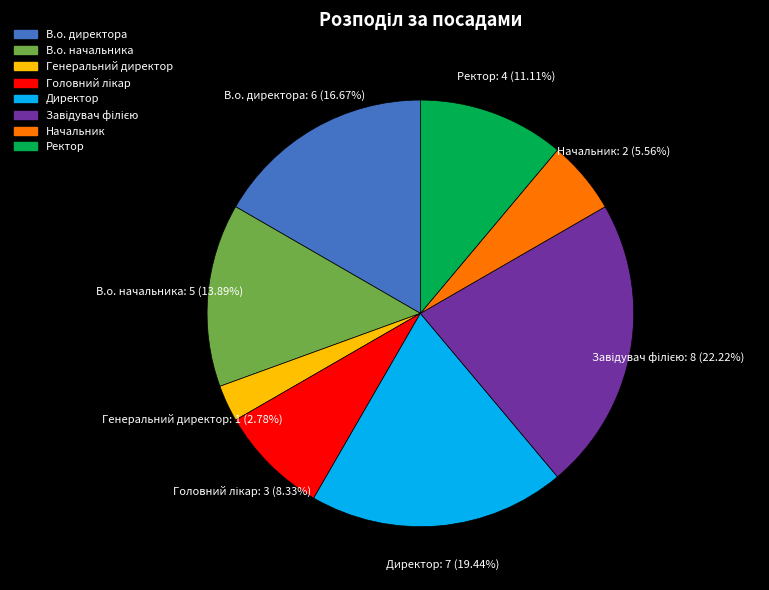

To the nearest percent, what is the difference between the В.о. начальника and Директор slice percentages?

6%